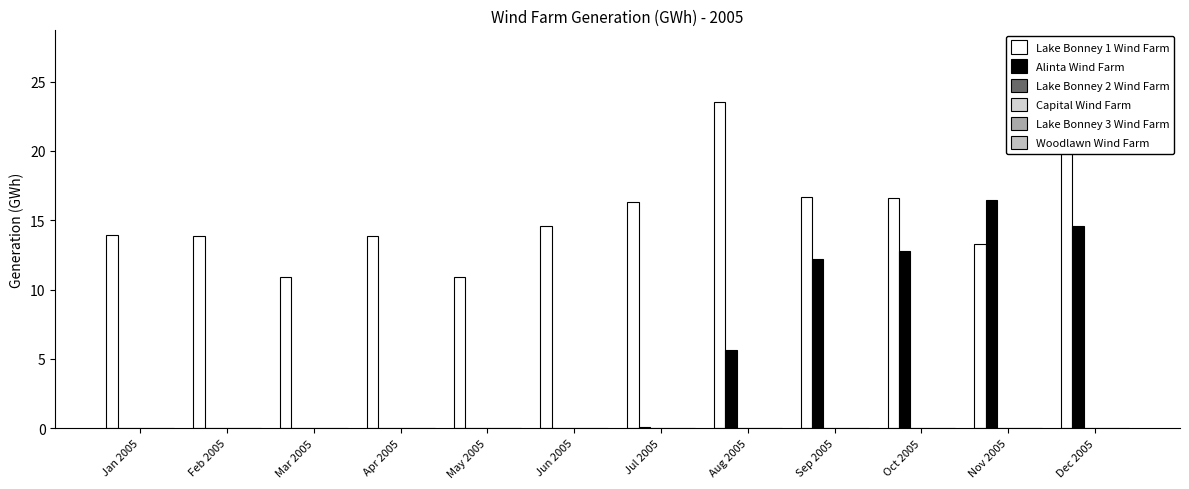

What is the label of the 7th bar from the left?

Jul 2005